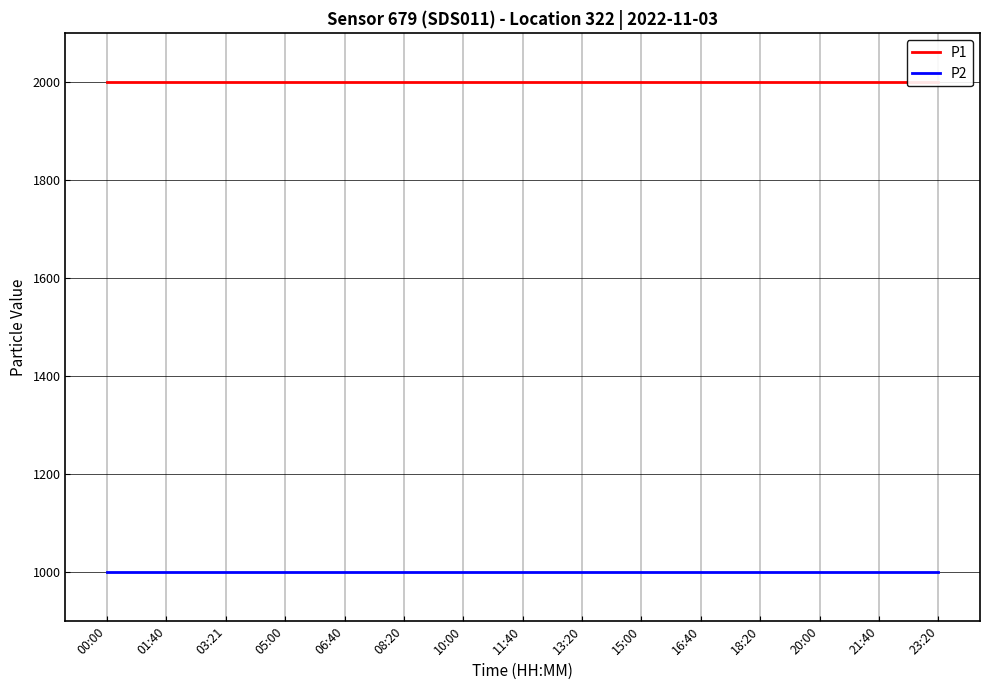

Which series has the largest total across all categories?

P1